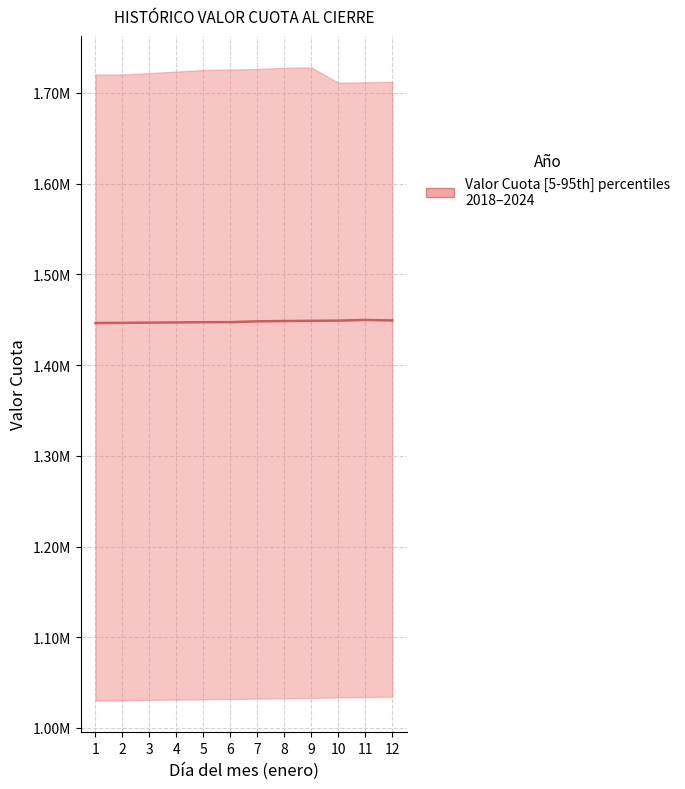

What is the difference between the maximum and minimum values?

3433.4